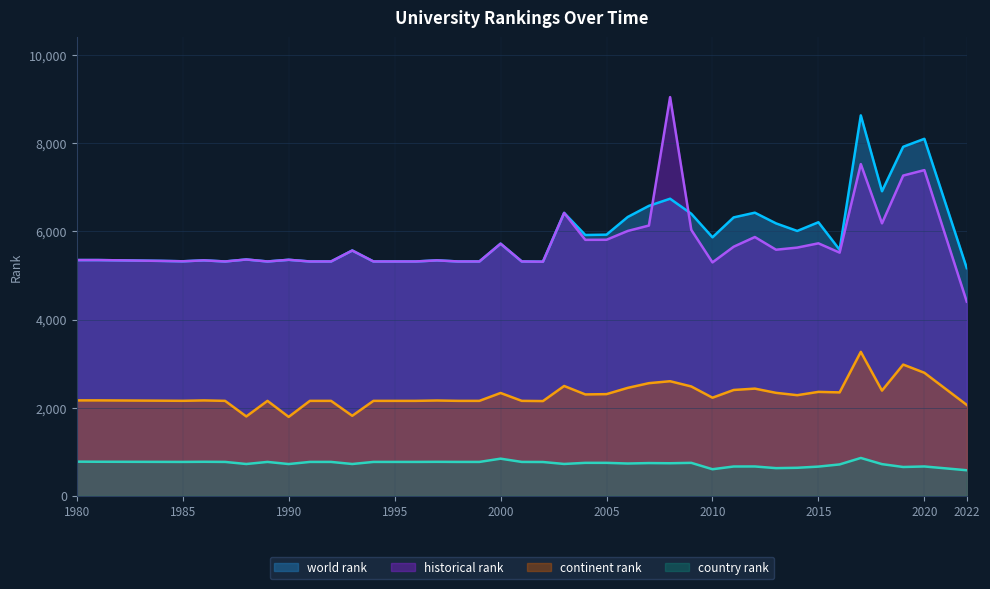

True or false: historical rank and country rank cross at least once.

False